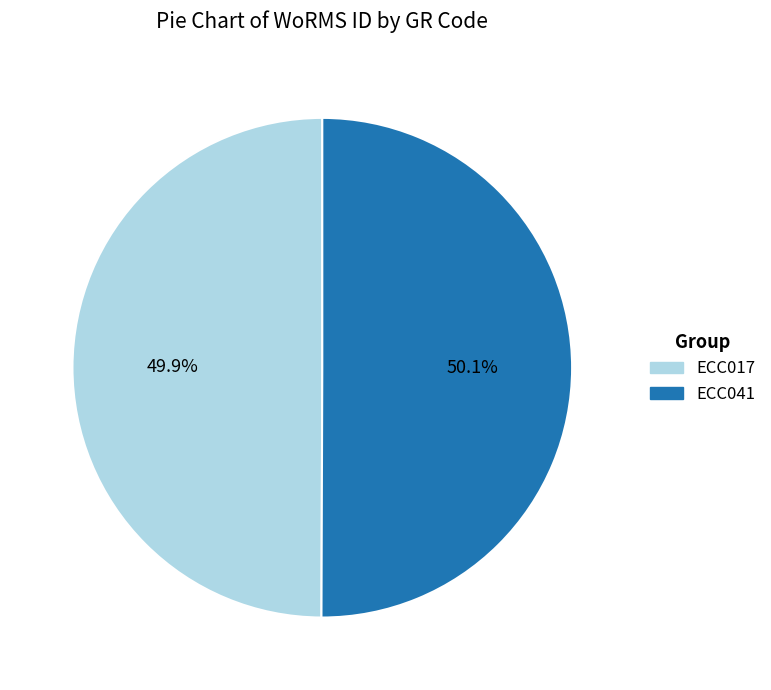

What percentage is NOT represented by ECC041?

49.9%